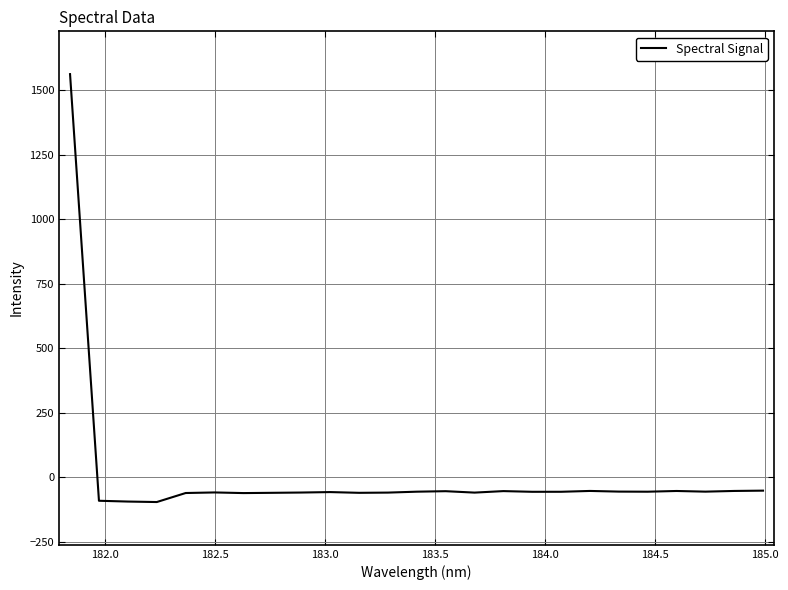

Does the chart display data point markers on the line(s)?

No